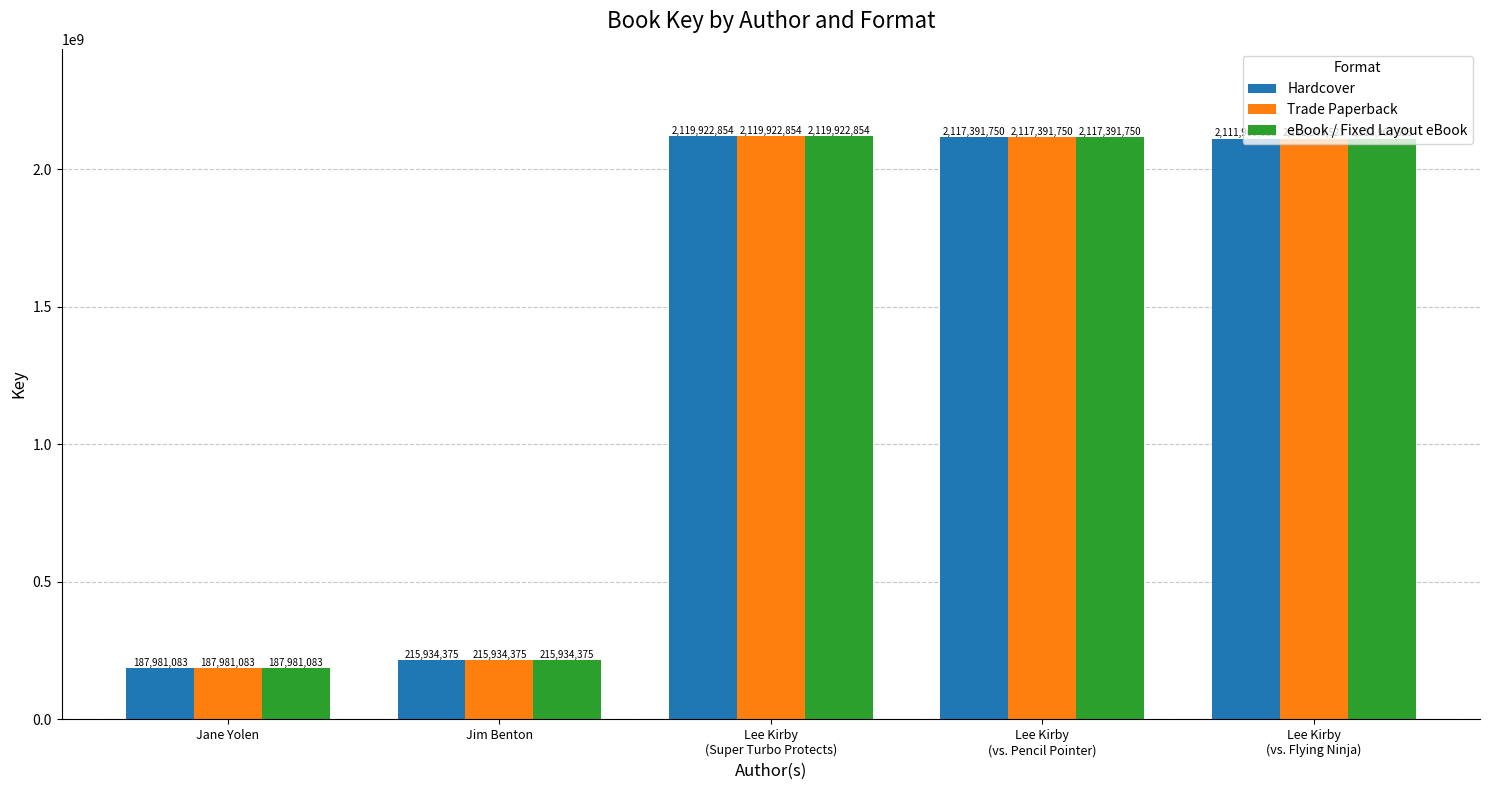

What are all the series names shown in the legend?

Hardcover, Trade Paperback, eBook / Fixed Layout eBook